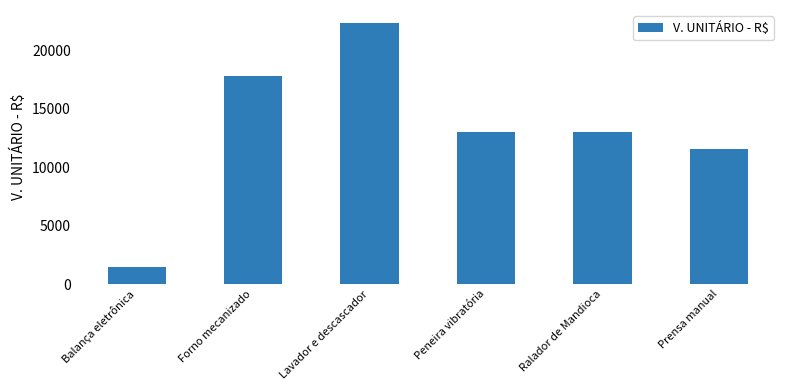

Which category has the highest value across all series?

Lavador e descascador